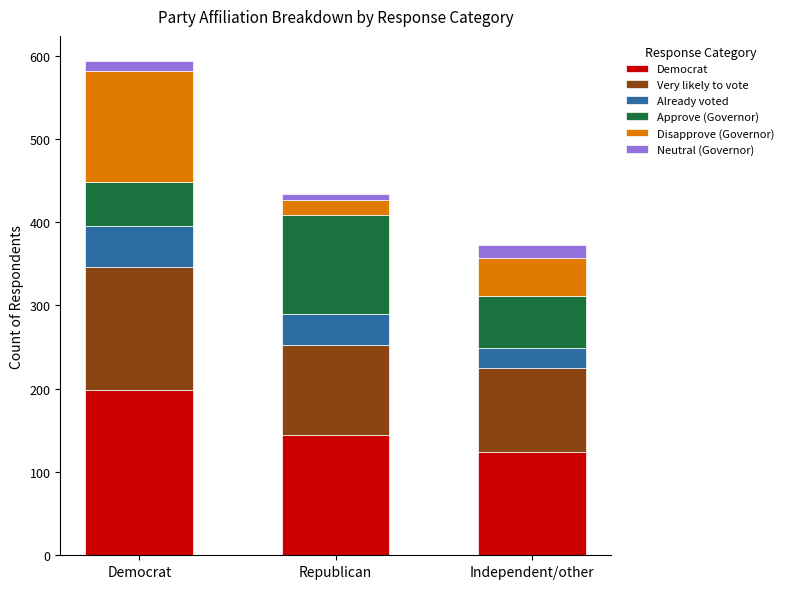

The value of Democrat at Democrat is 198.0. True or false?

True